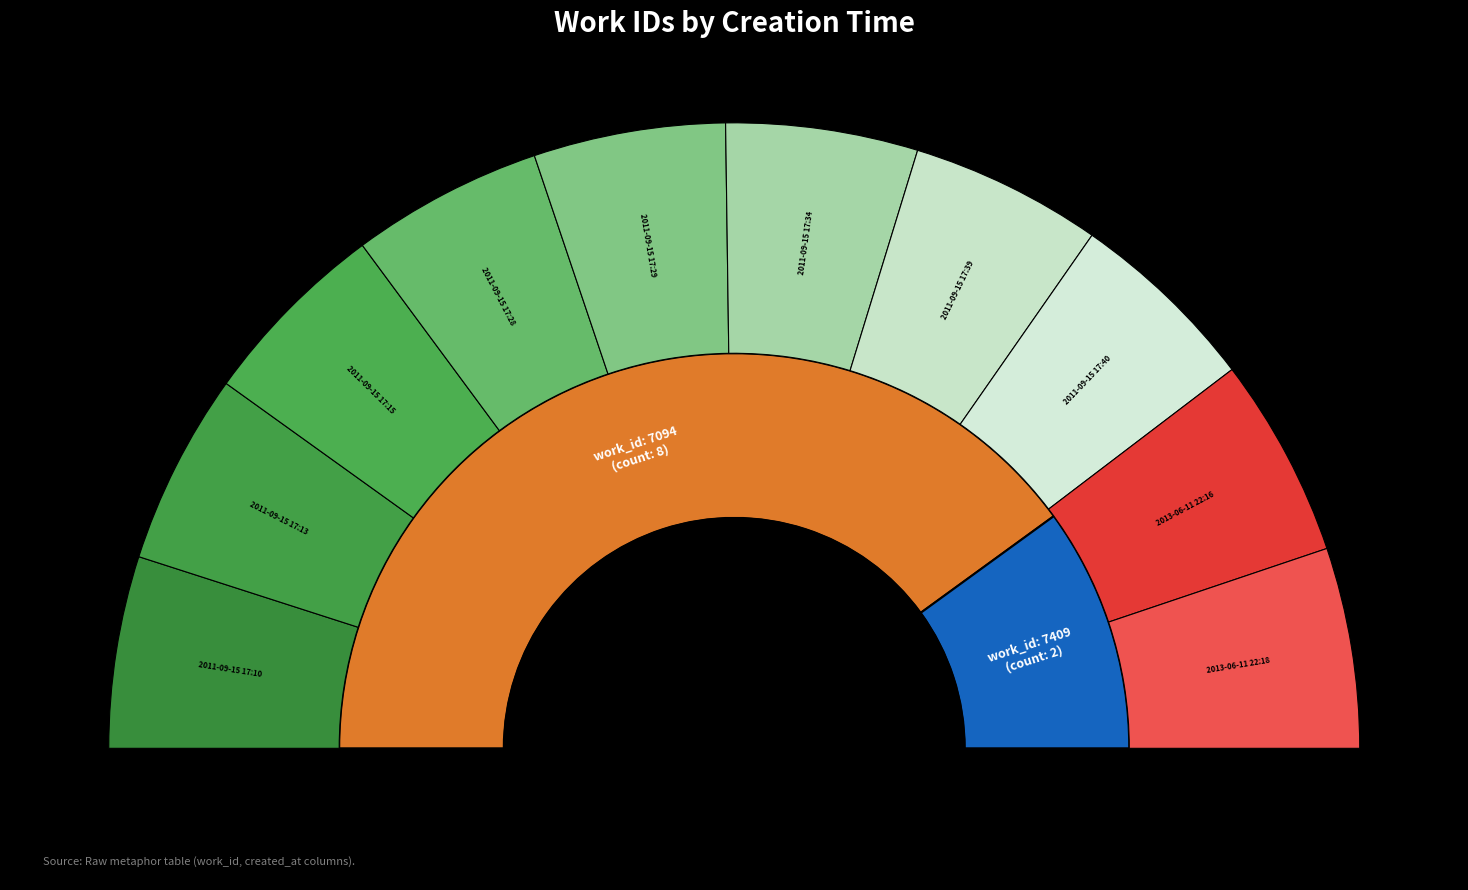

Which has a higher value, 2011-09-15 17:34 or 2011-09-15 17:28?

2011-09-15 17:34